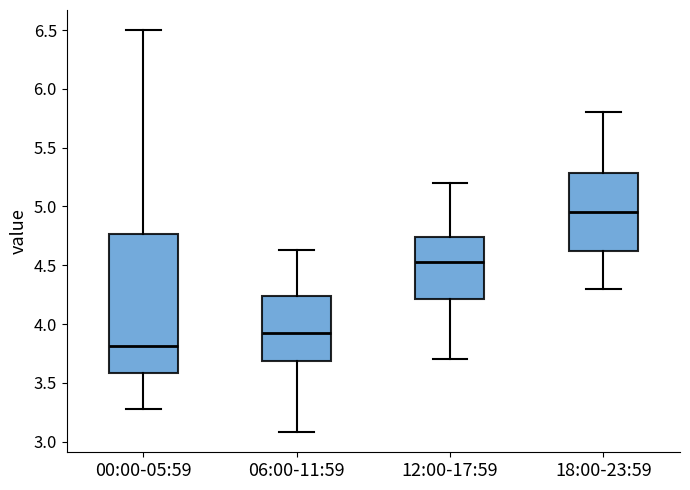

Which box's median line is the lowest?

00:00-05:59